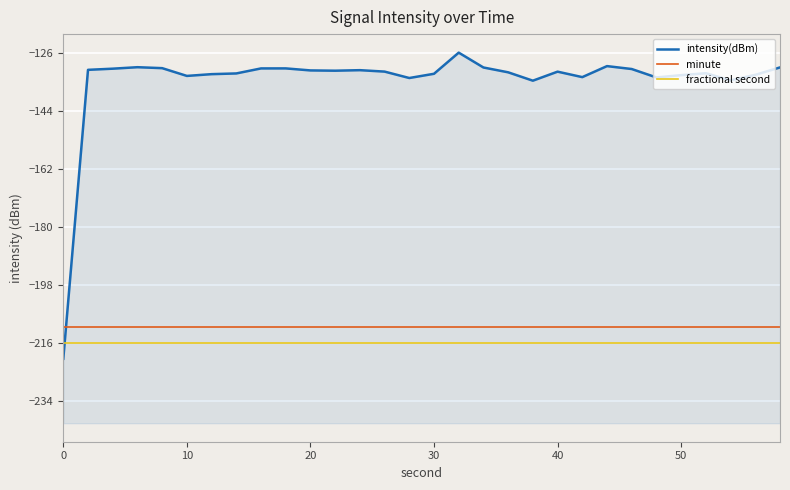

Which series changed the most between 30 and 20?

intensity(dBm)